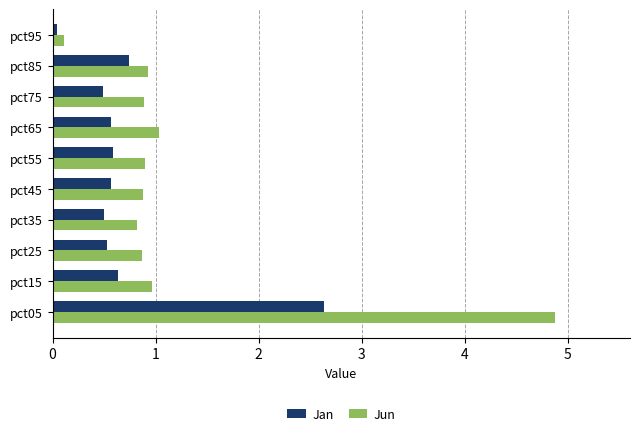

What is the difference between the second highest and minimum values in the Jun series?

0.9